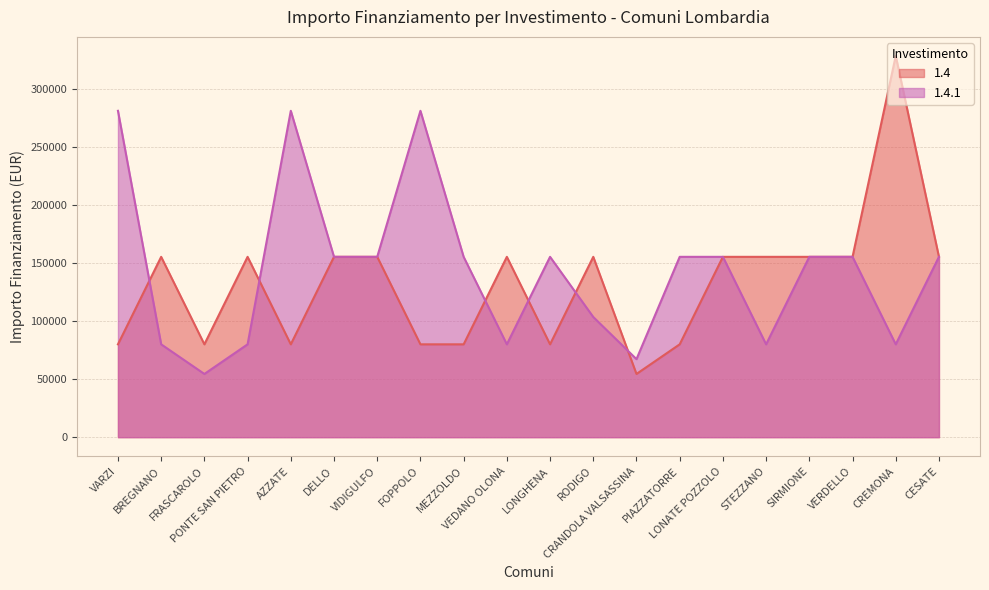

Which series changed the most between FOPPOLO and MEZZOLDO?

1.4.1